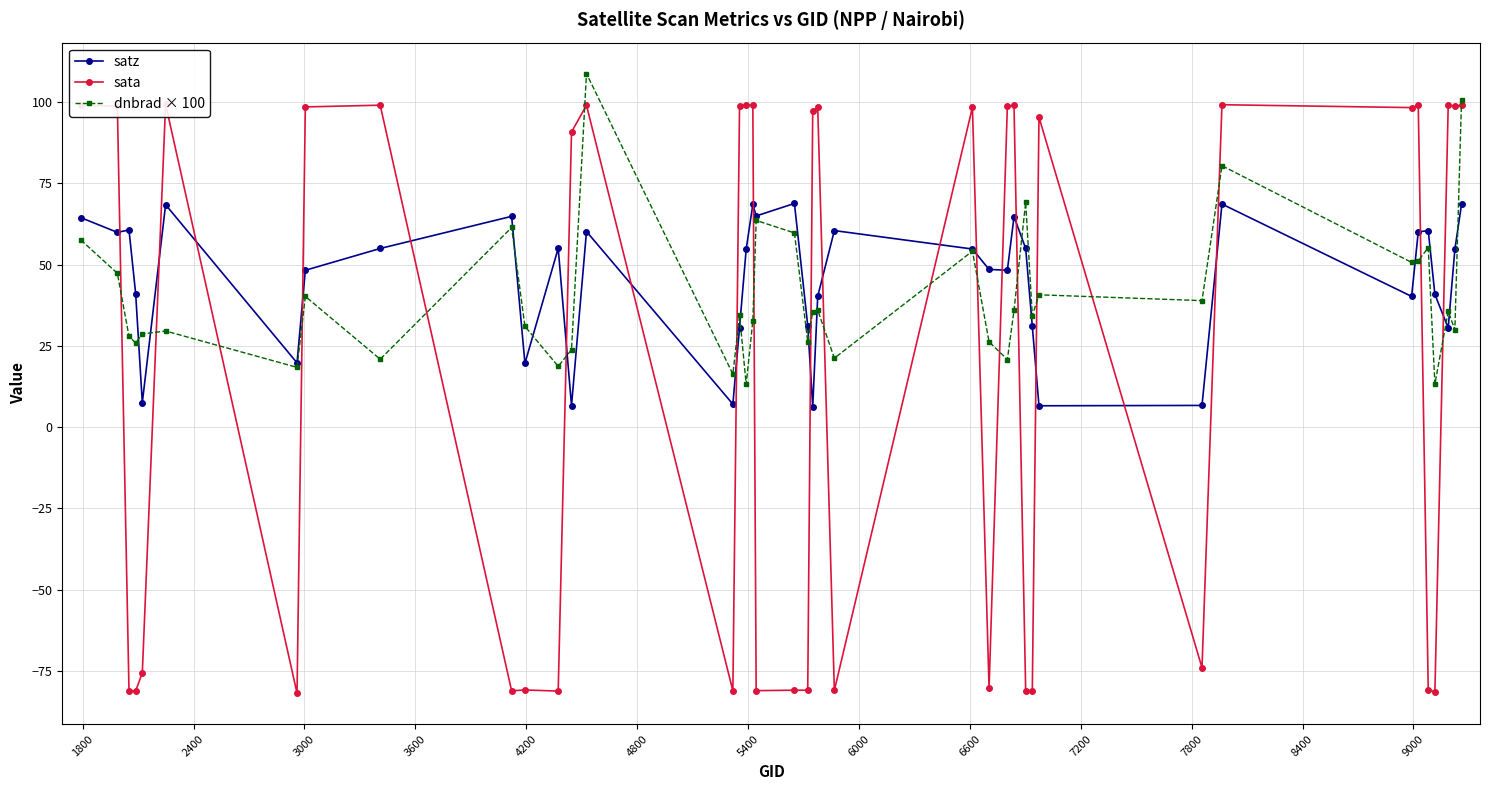

What is the sum of all dnbrad × 100 values?

1617.2